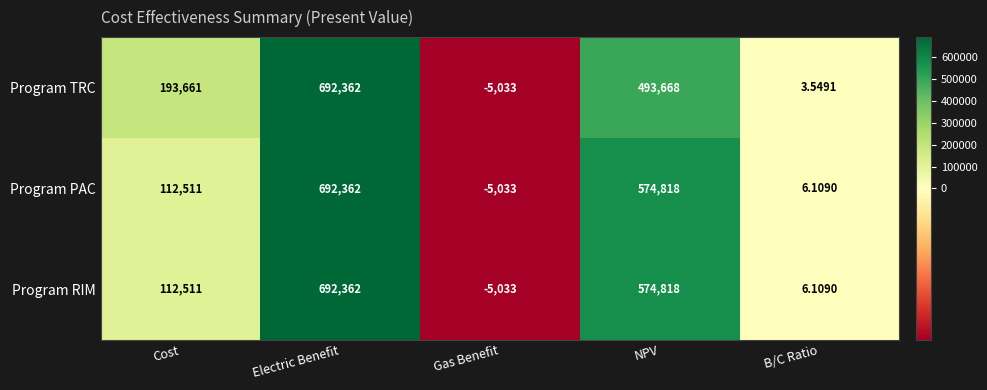

Rank the categories by Program PAC value from highest to lowest.

Electric Benefit, NPV, Cost, B/C Ratio, Gas Benefit